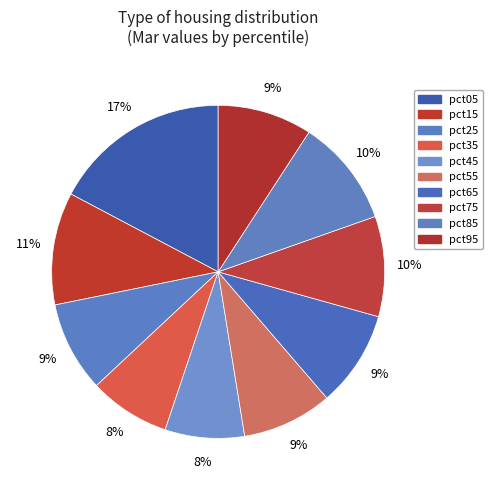

To the nearest percent, what percentage of the pie is pct05?

17%